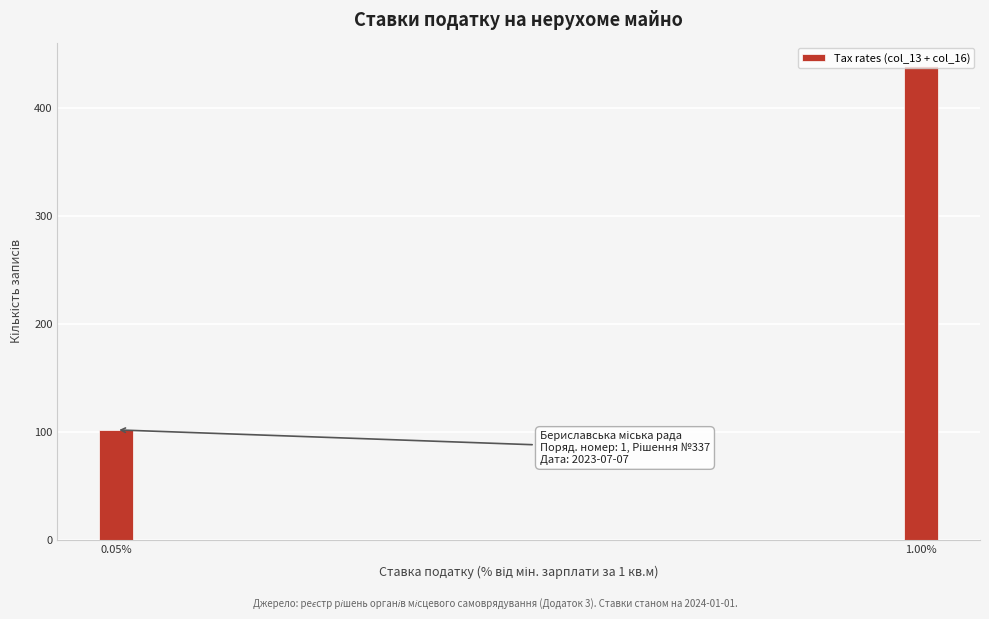

The value at 1.00% is 439. True or false?

True